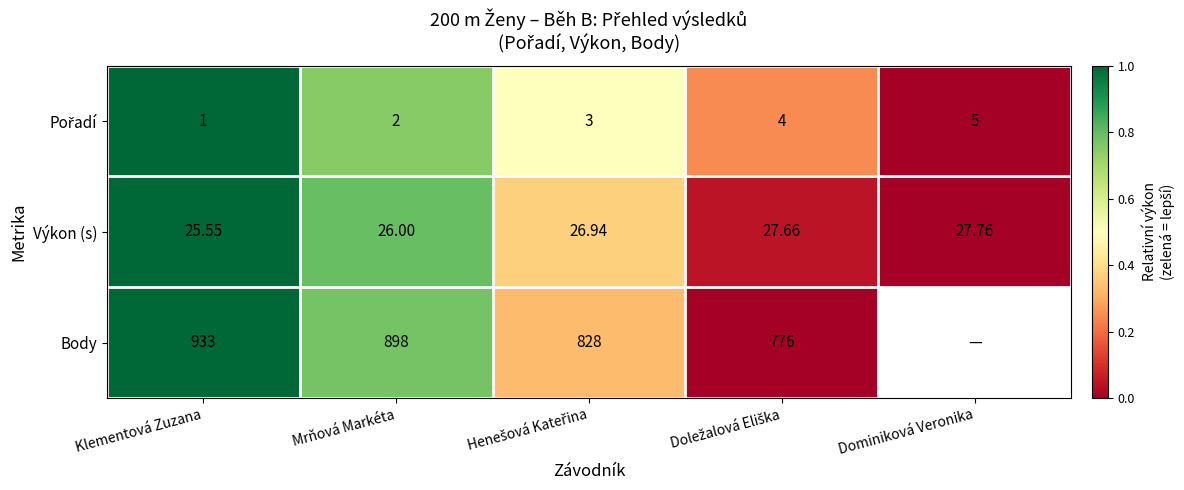

Rank the series at Dominiková Veronika from lowest to highest value.

Pořadí, Výkon (s), Body